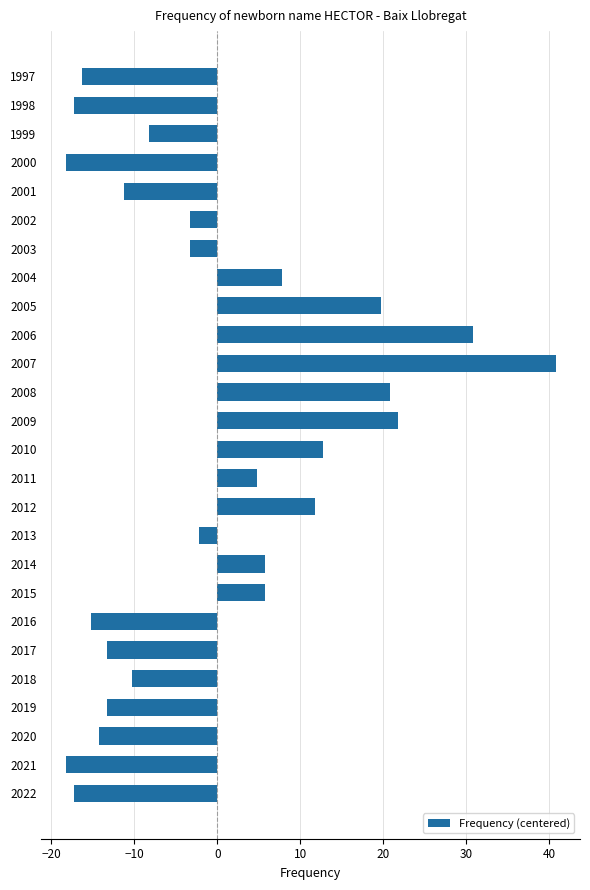

Is it true that the value at 2005 is 35.2?

False